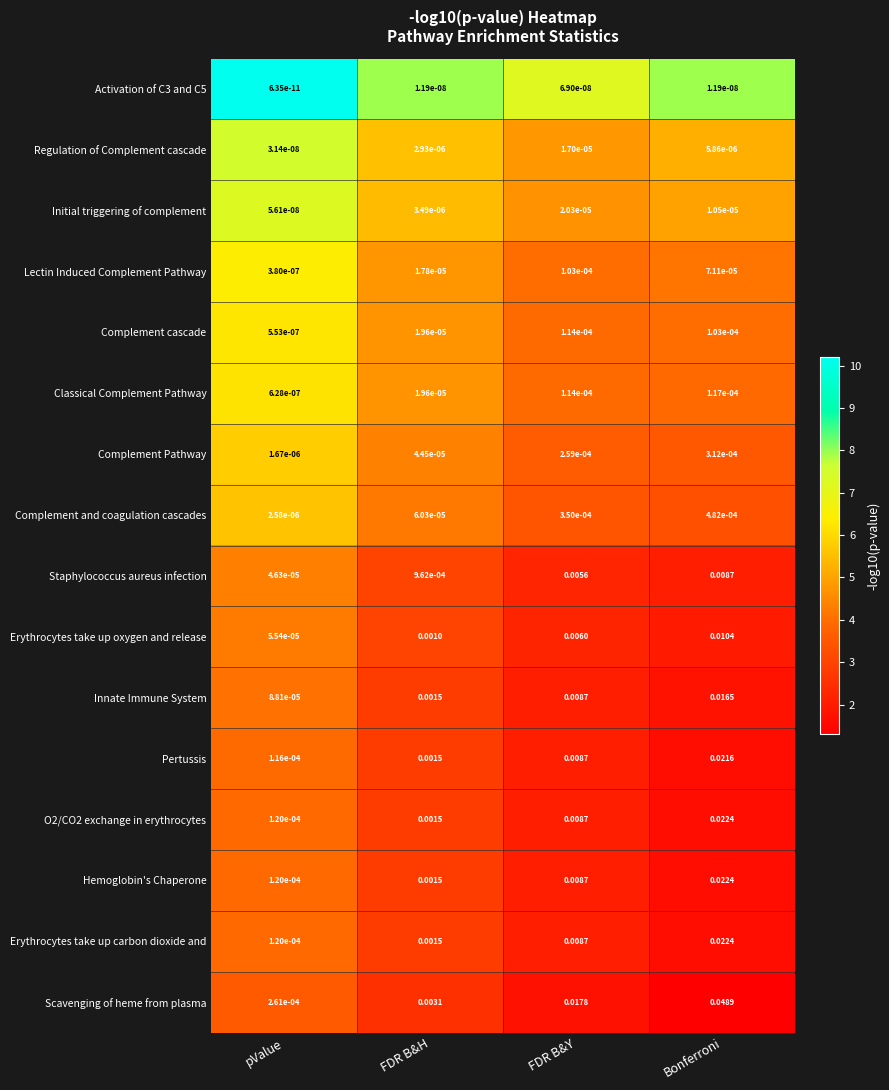

Which series has the largest range (max minus min)?

Scavenging of heme from plasma